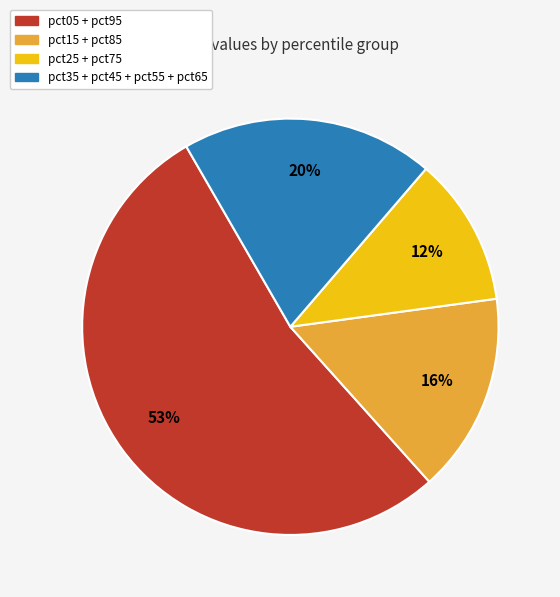

Is there a majority slice in this chart?

Yes